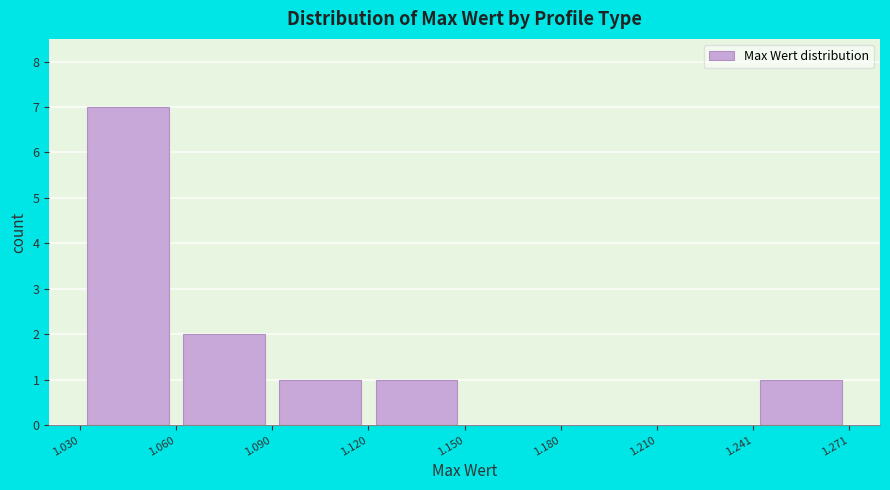

Reading left to right, transcribe this chart: for each bar, give the range it covers on the x-axis and its height. The values are not printed on the chart, so give them approximately, as read against the axis.

1.030 to 1.060: 7
1.060 to 1.090: 2
1.090 to 1.120: 1
1.120 to 1.150: 1
1.150 to 1.180: 0
1.180 to 1.210: 0
1.210 to 1.241: 0
1.241 to 1.271: 1